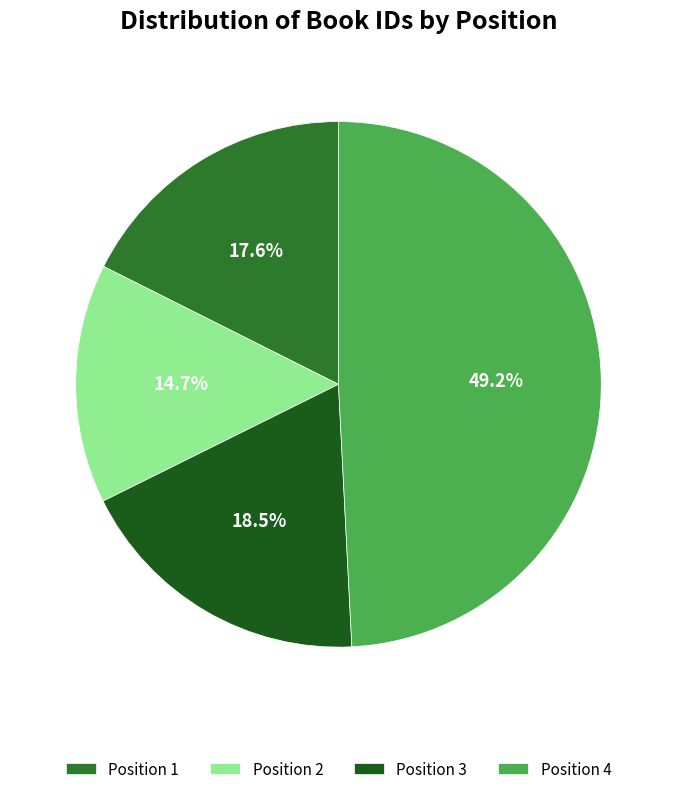

Is there a majority slice in this chart?

No